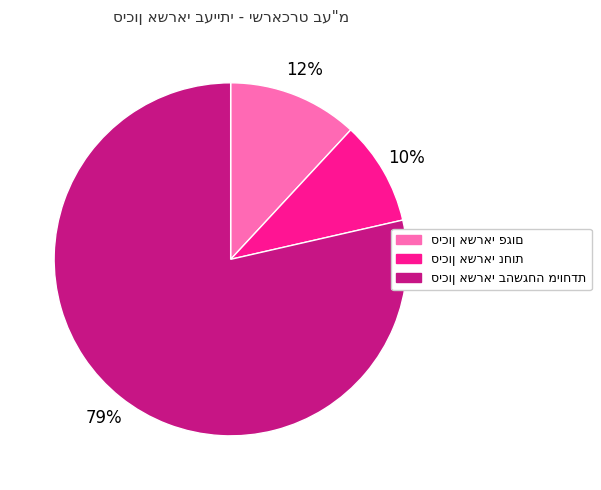

Does any single category account for the majority?

Yes